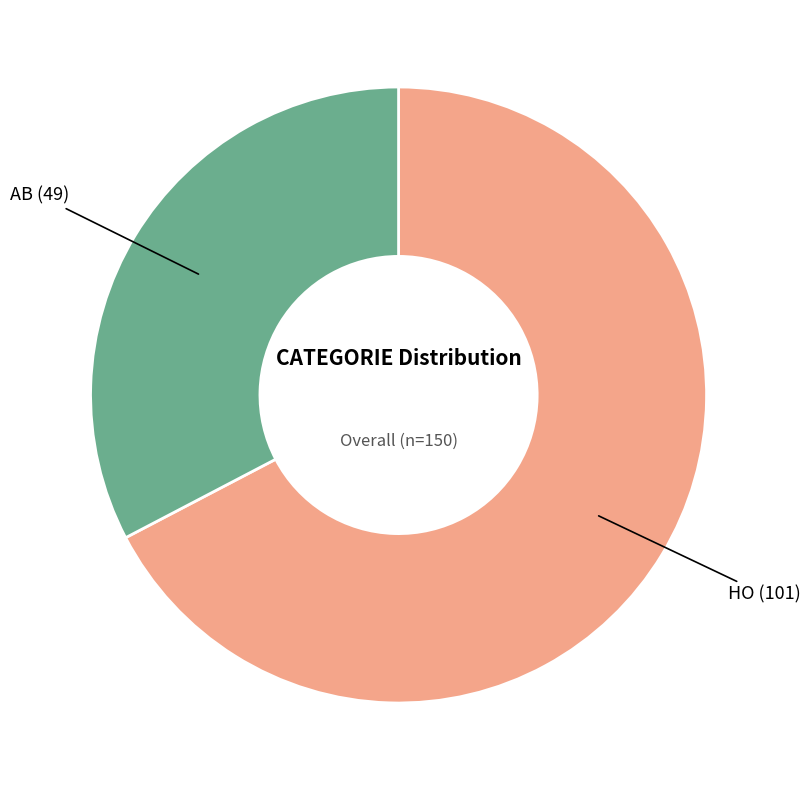

What is the majority slice?

HO